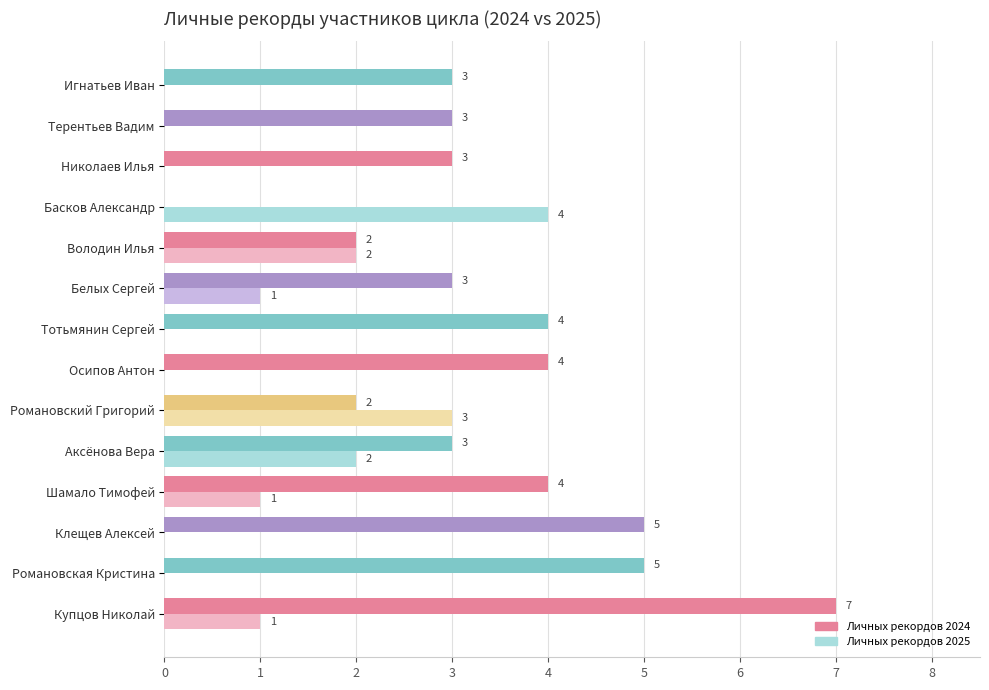

Count the Личных рекордов 2025 values in the range 0 to 2.

12